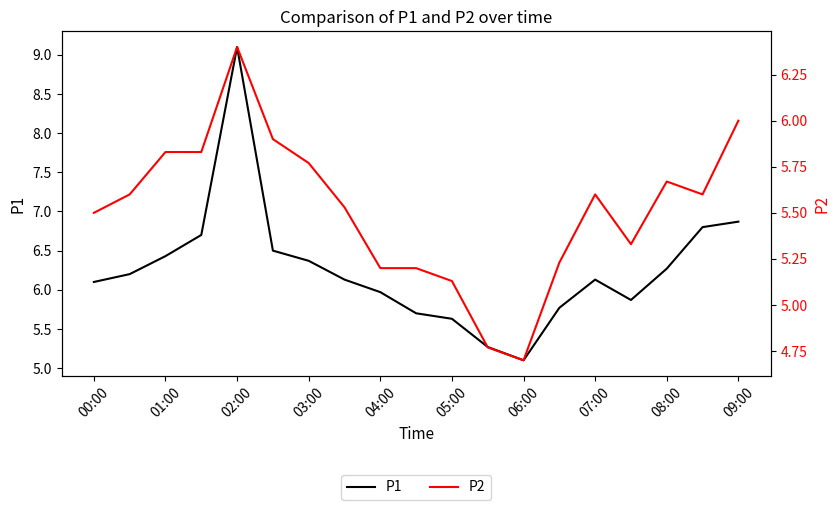

Where does the P2 series first go above 5?

00:00